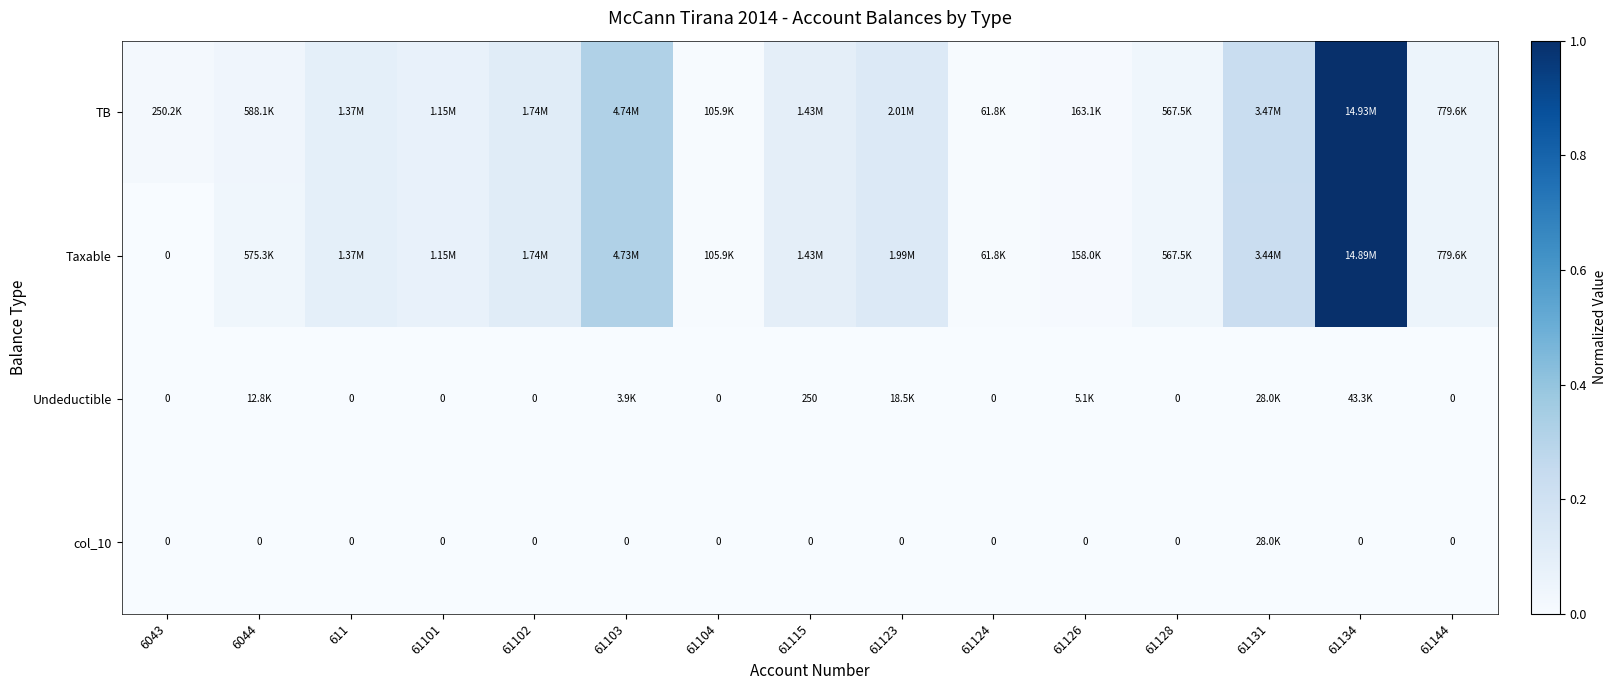

Count the number of data series in this chart.

4